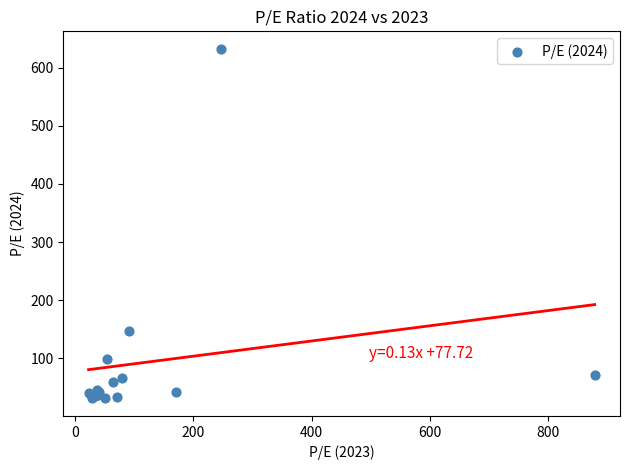

What Y value in the scatter plot is closest to 331?

146.4